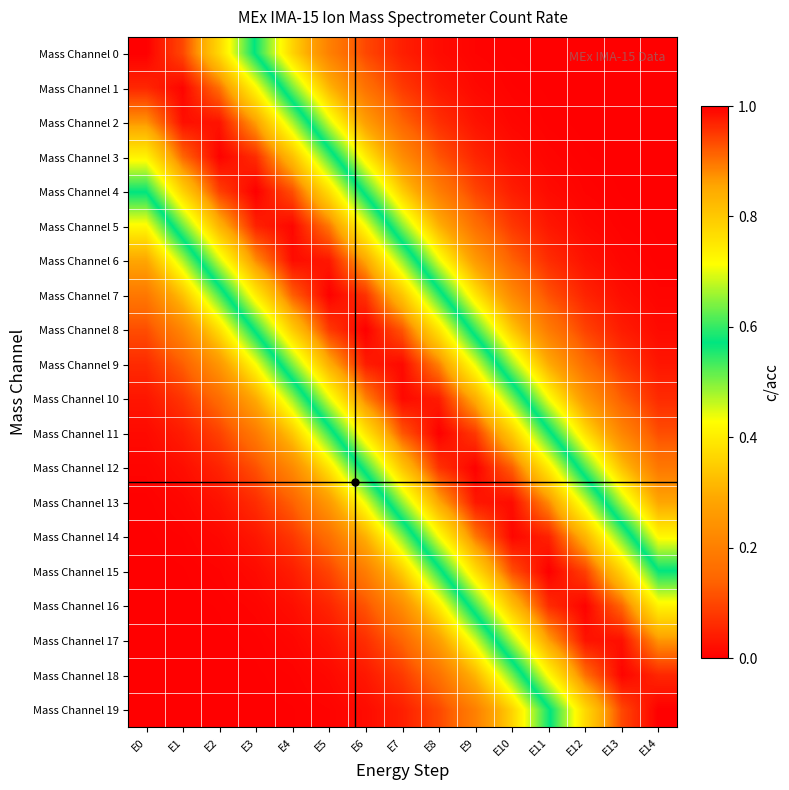

Reading left to right, list all the values displayed in this chart.

Mass Channel 0: E0=1.0	E1=0.9	E2=0.8	E3=0.6	E4=0.4	E5=0.2	E6=0.1	E7=0.0	E8=0.0	E9=0.0	E10=0.0	E11=0.0	E12=0.0	E13=0.0	E14=0.0
Mass Channel 1: E0=1.0	E1=1.0	E2=0.9	E3=0.7	E4=0.5	E5=0.3	E6=0.2	E7=0.1	E8=0.0	E9=0.0	E10=0.0	E11=0.0	E12=0.0	E13=0.0	E14=0.0
Mass Channel 2: E0=0.9	E1=1.0	E2=1.0	E3=0.9	E4=0.7	E5=0.5	E6=0.3	E7=0.1	E8=0.1	E9=0.0	E10=0.0	E11=0.0	E12=0.0	E13=0.0	E14=0.0
Mass Channel 3: E0=0.7	E1=0.9	E2=1.0	E3=1.0	E4=0.8	E5=0.6	E6=0.4	E7=0.2	E8=0.1	E9=0.1	E10=0.0	E11=0.0	E12=0.0	E13=0.0	E14=0.0
Mass Channel 4: E0=0.6	E1=0.8	E2=0.9	E3=1.0	E4=0.9	E5=0.8	E6=0.6	E7=0.4	E8=0.2	E9=0.1	E10=0.0	E11=0.0	E12=0.0	E13=0.0	E14=0.0
Mass Channel 5: E0=0.4	E1=0.6	E2=0.8	E3=1.0	E4=1.0	E5=0.9	E6=0.7	E7=0.5	E8=0.3	E9=0.2	E10=0.1	E11=0.0	E12=0.0	E13=0.0	E14=0.0
Mass Channel 6: E0=0.3	E1=0.5	E2=0.7	E3=0.9	E4=1.0	E5=1.0	E6=0.9	E7=0.7	E8=0.4	E9=0.3	E10=0.1	E11=0.1	E12=0.0	E13=0.0	E14=0.0
Mass Channel 7: E0=0.2	E1=0.3	E2=0.5	E3=0.7	E4=0.9	E5=1.0	E6=1.0	E7=0.8	E8=0.6	E9=0.4	E10=0.2	E11=0.1	E12=0.1	E13=0.0	E14=0.0
Mass Channel 8: E0=0.1	E1=0.2	E2=0.4	E3=0.6	E4=0.8	E5=1.0	E6=1.0	E7=0.9	E8=0.8	E9=0.5	E10=0.3	E11=0.2	E12=0.1	E13=0.0	E14=0.0
Mass Channel 9: E0=0.1	E1=0.1	E2=0.3	E3=0.4	E4=0.6	E5=0.8	E6=1.0	E7=1.0	E8=0.9	E9=0.7	E10=0.5	E11=0.3	E12=0.2	E13=0.1	E14=0.0
Mass Channel 10: E0=0.0	E1=0.1	E2=0.2	E3=0.3	E4=0.5	E5=0.7	E6=0.9	E7=1.0	E8=1.0	E9=0.8	E10=0.6	E11=0.4	E12=0.3	E13=0.1	E14=0.1
Mass Channel 11: E0=0.0	E1=0.0	E2=0.1	E3=0.2	E4=0.3	E5=0.5	E6=0.8	E7=0.9	E8=1.0	E9=1.0	E10=0.8	E11=0.6	E12=0.4	E13=0.2	E14=0.1
Mass Channel 12: E0=0.0	E1=0.0	E2=0.1	E3=0.1	E4=0.2	E5=0.4	E6=0.6	E7=0.8	E8=1.0	E9=1.0	E10=0.9	E11=0.7	E12=0.5	E13=0.3	E14=0.2
Mass Channel 13: E0=0.0	E1=0.0	E2=0.0	E3=0.1	E4=0.1	E5=0.3	E6=0.4	E7=0.7	E8=0.9	E9=1.0	E10=1.0	E11=0.9	E12=0.7	E13=0.5	E14=0.3
Mass Channel 14: E0=0.0	E1=0.0	E2=0.0	E3=0.0	E4=0.1	E5=0.2	E6=0.3	E7=0.5	E8=0.7	E9=0.9	E10=1.0	E11=1.0	E12=0.8	E13=0.6	E14=0.4
Mass Channel 15: E0=0.0	E1=0.0	E2=0.0	E3=0.0	E4=0.0	E5=0.1	E6=0.2	E7=0.4	E8=0.6	E9=0.8	E10=0.9	E11=1.0	E12=0.9	E13=0.8	E14=0.6
Mass Channel 16: E0=0.0	E1=0.0	E2=0.0	E3=0.0	E4=0.0	E5=0.1	E6=0.1	E7=0.2	E8=0.4	E9=0.6	E10=0.8	E11=1.0	E12=1.0	E13=0.9	E14=0.7
Mass Channel 17: E0=0.0	E1=0.0	E2=0.0	E3=0.0	E4=0.0	E5=0.0	E6=0.1	E7=0.1	E8=0.3	E9=0.5	E10=0.7	E11=0.9	E12=1.0	E13=1.0	E14=0.9
Mass Channel 18: E0=0.0	E1=0.0	E2=0.0	E3=0.0	E4=0.0	E5=0.0	E6=0.0	E7=0.1	E8=0.2	E9=0.3	E10=0.5	E11=0.7	E12=0.9	E13=1.0	E14=1.0
Mass Channel 19: E0=0.0	E1=0.0	E2=0.0	E3=0.0	E4=0.0	E5=0.0	E6=0.0	E7=0.0	E8=0.1	E9=0.2	E10=0.4	E11=0.6	E12=0.8	E13=0.9	E14=1.0